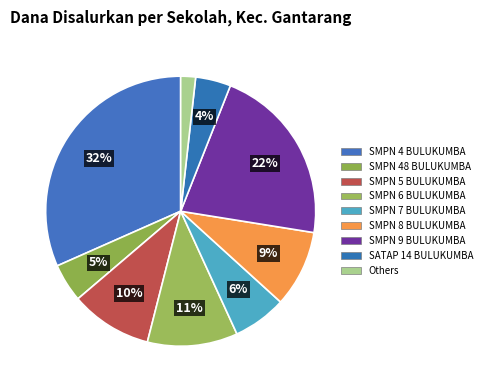

Is there a majority slice in this chart?

No